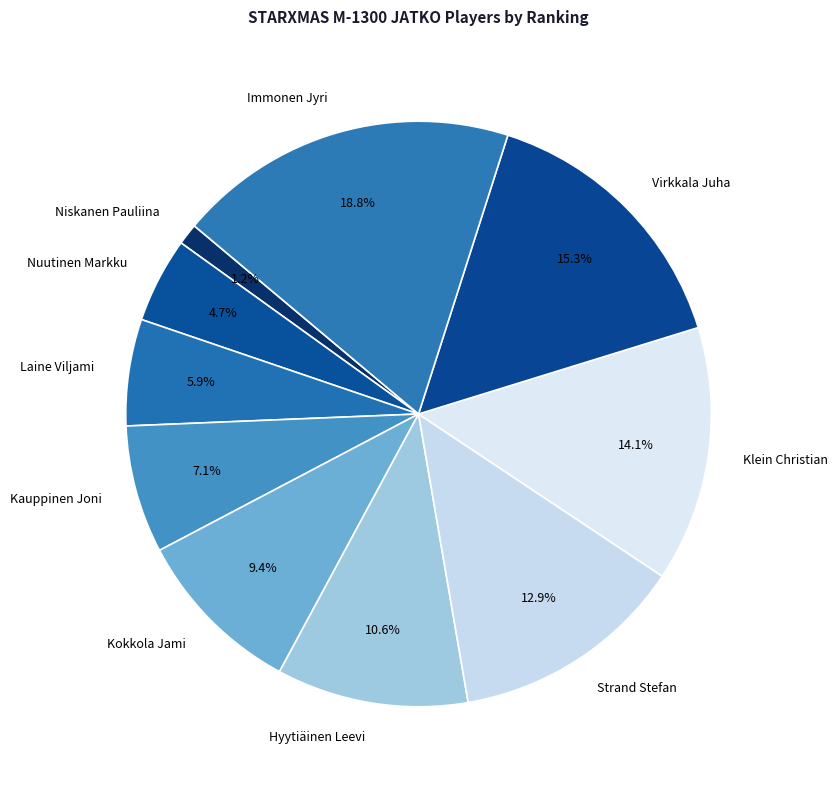

Count the number of slices in the pie.

10